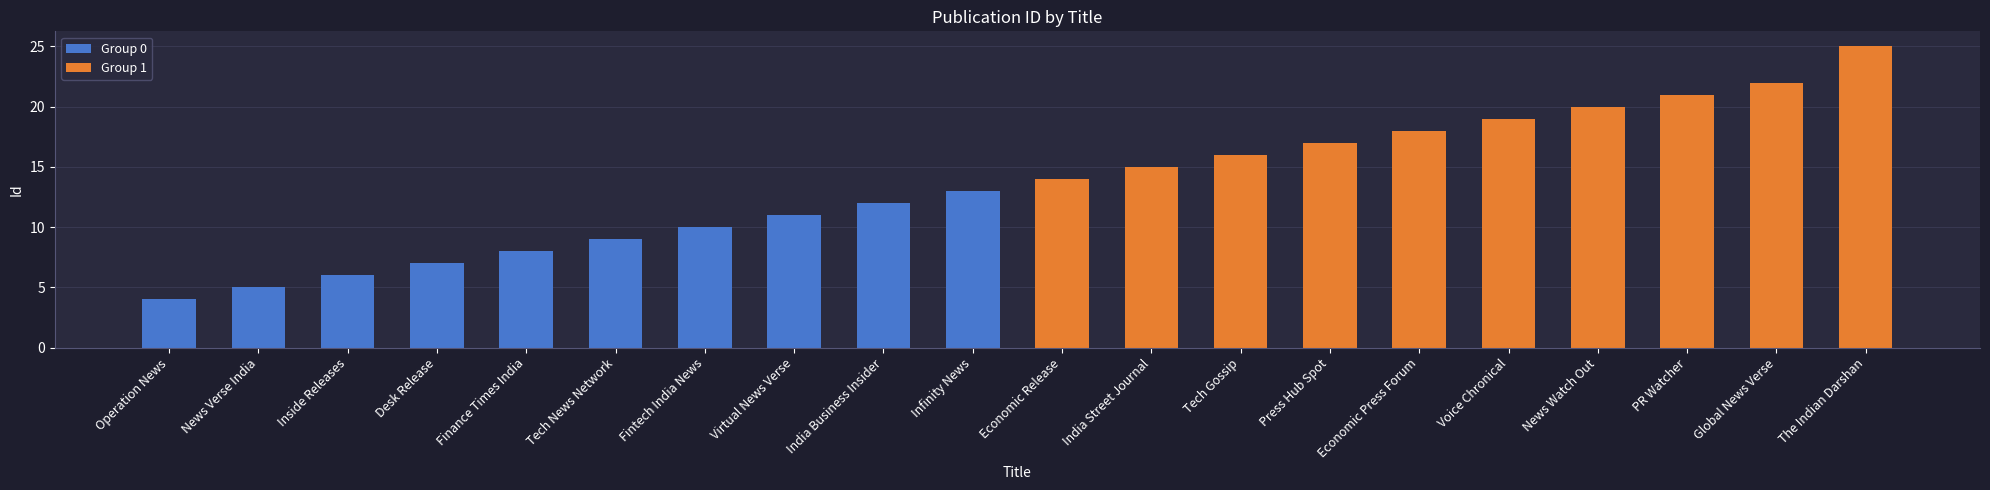

How many data points in Group 1 are above 19?

4